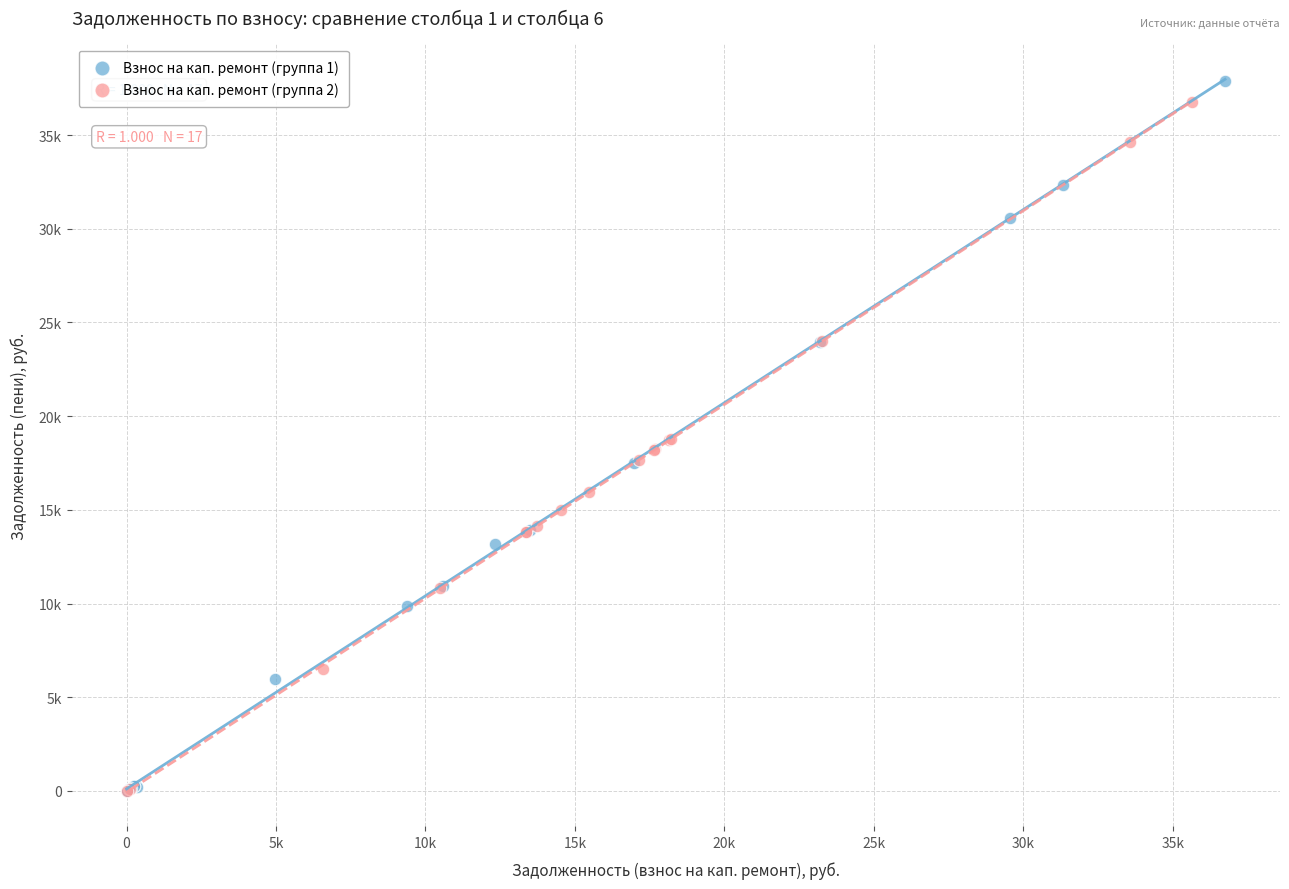

What are all the series names shown in the legend?

Взнос на кап. ремонт (группа 1), Взнос на кап. ремонт (группа 2)